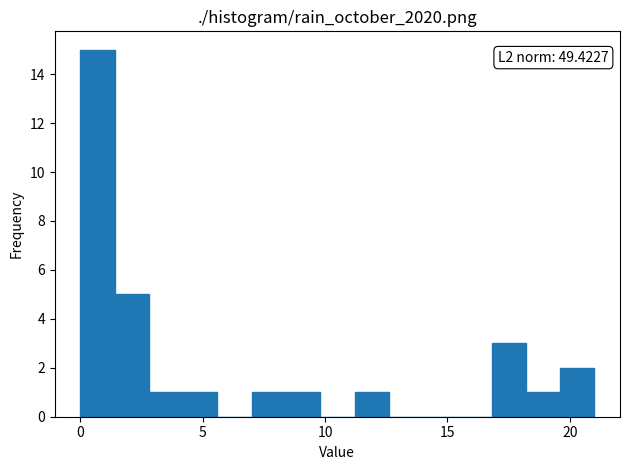

Read against the x-axis, roughly where is the centre of the tallest bar?

0.5